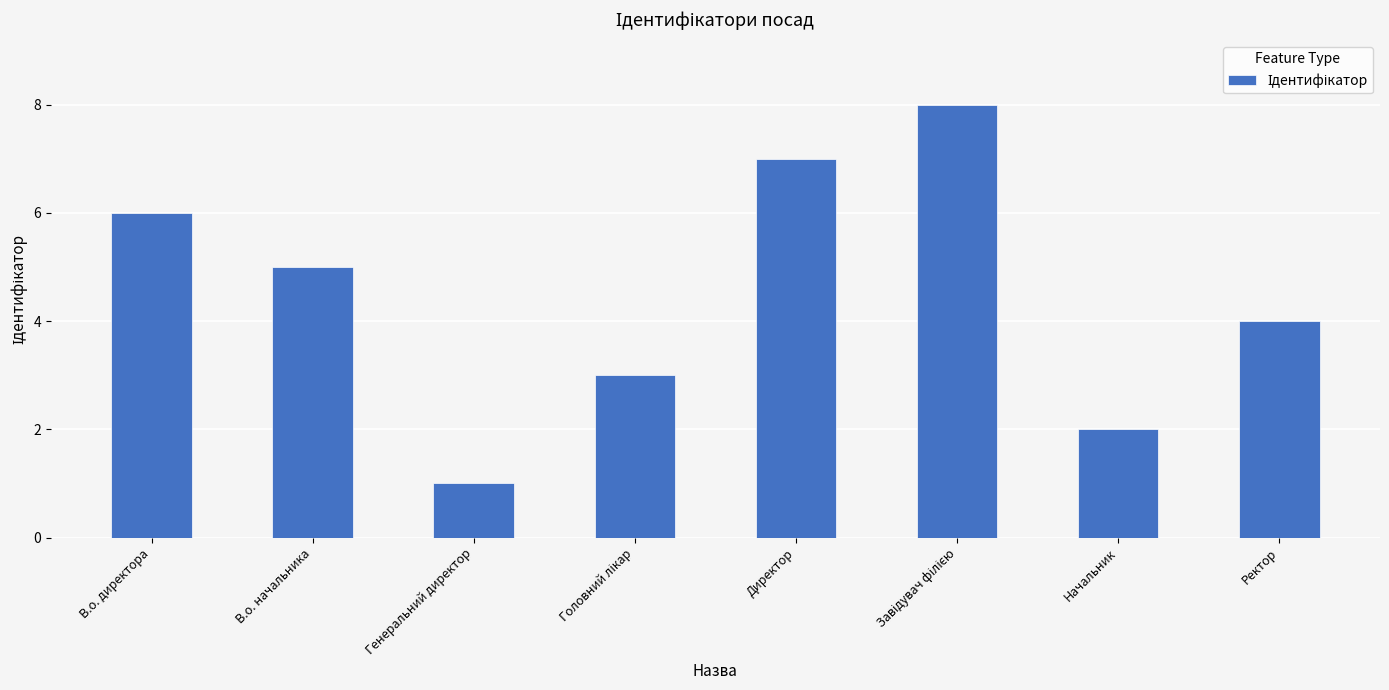

What position from the right is Ректор?

1